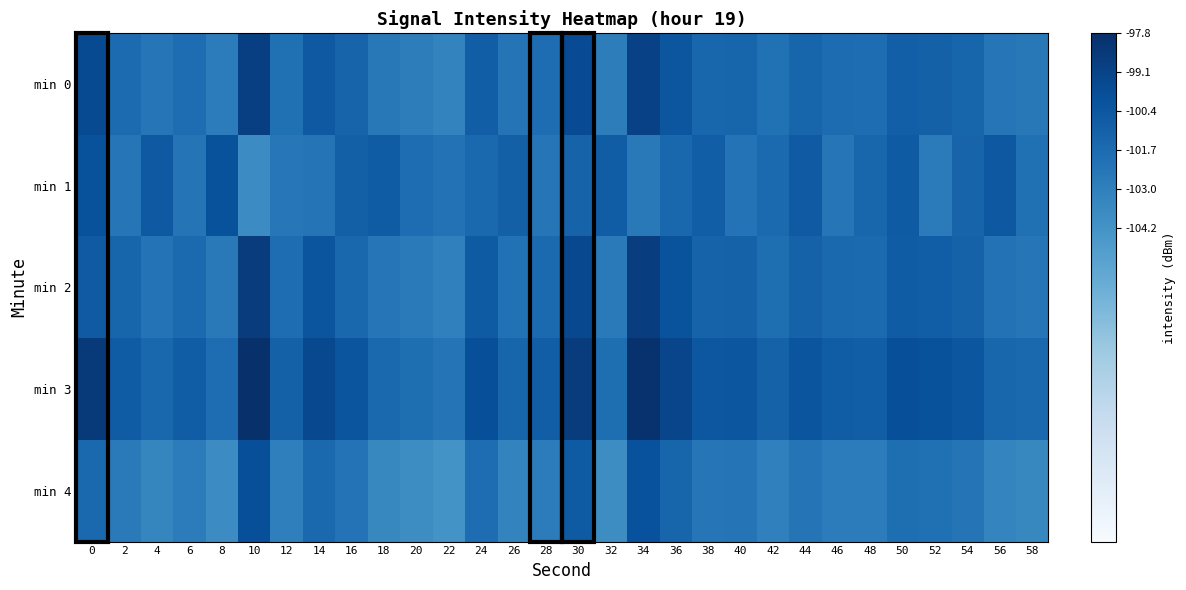

Between 26 and 50, which is larger?

50